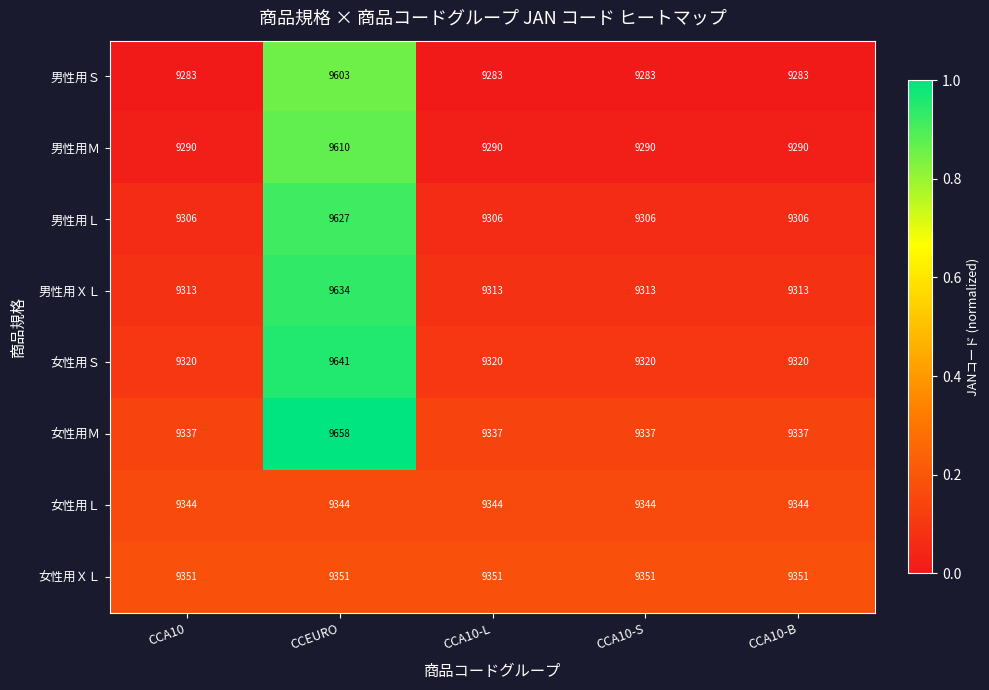

True or false: 男性用Ｓ has a value of 15754 at CCA10-L.

False